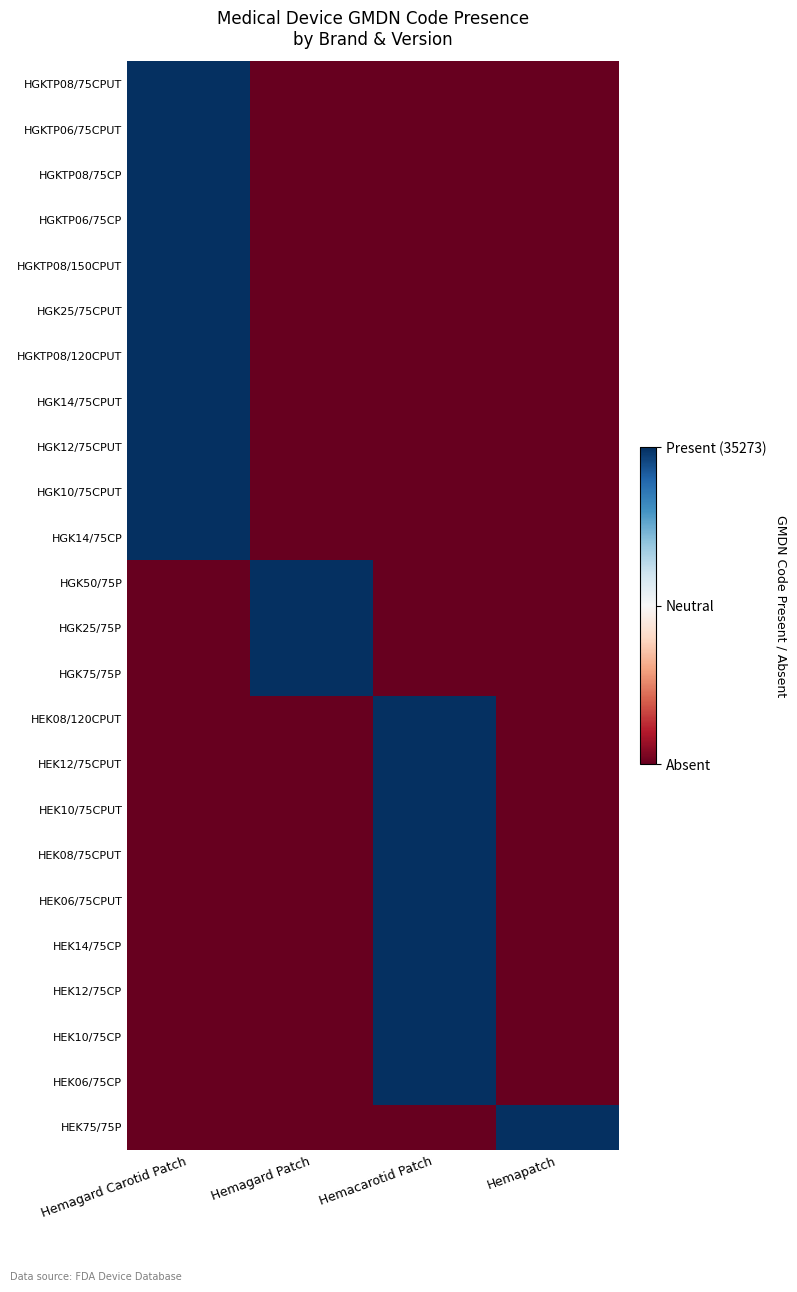

Reading right to left, extract all data points from this chart.

HGKTP08/75CPUT: Hemapatch=-100	Hemacarotid Patch=-100	Hemagard Patch=-100	Hemagard Carotid Patch=100
HGKTP06/75CPUT: Hemapatch=-100	Hemacarotid Patch=-100	Hemagard Patch=-100	Hemagard Carotid Patch=100
HGKTP08/75CP: Hemapatch=-100	Hemacarotid Patch=-100	Hemagard Patch=-100	Hemagard Carotid Patch=100
HGKTP06/75CP: Hemapatch=-100	Hemacarotid Patch=-100	Hemagard Patch=-100	Hemagard Carotid Patch=100
HGKTP08/150CPUT: Hemapatch=-100	Hemacarotid Patch=-100	Hemagard Patch=-100	Hemagard Carotid Patch=100
HGK25/75CPUT: Hemapatch=-100	Hemacarotid Patch=-100	Hemagard Patch=-100	Hemagard Carotid Patch=100
HGKTP08/120CPUT: Hemapatch=-100	Hemacarotid Patch=-100	Hemagard Patch=-100	Hemagard Carotid Patch=100
HGK14/75CPUT: Hemapatch=-100	Hemacarotid Patch=-100	Hemagard Patch=-100	Hemagard Carotid Patch=100
HGK12/75CPUT: Hemapatch=-100	Hemacarotid Patch=-100	Hemagard Patch=-100	Hemagard Carotid Patch=100
HGK10/75CPUT: Hemapatch=-100	Hemacarotid Patch=-100	Hemagard Patch=-100	Hemagard Carotid Patch=100
HGK14/75CP: Hemapatch=-100	Hemacarotid Patch=-100	Hemagard Patch=-100	Hemagard Carotid Patch=100
HGK50/75P: Hemapatch=-100	Hemacarotid Patch=-100	Hemagard Patch=100	Hemagard Carotid Patch=-100
HGK25/75P: Hemapatch=-100	Hemacarotid Patch=-100	Hemagard Patch=100	Hemagard Carotid Patch=-100
HGK75/75P: Hemapatch=-100	Hemacarotid Patch=-100	Hemagard Patch=100	Hemagard Carotid Patch=-100
HEK08/120CPUT: Hemapatch=-100	Hemacarotid Patch=100	Hemagard Patch=-100	Hemagard Carotid Patch=-100
HEK12/75CPUT: Hemapatch=-100	Hemacarotid Patch=100	Hemagard Patch=-100	Hemagard Carotid Patch=-100
HEK10/75CPUT: Hemapatch=-100	Hemacarotid Patch=100	Hemagard Patch=-100	Hemagard Carotid Patch=-100
HEK08/75CPUT: Hemapatch=-100	Hemacarotid Patch=100	Hemagard Patch=-100	Hemagard Carotid Patch=-100
HEK06/75CPUT: Hemapatch=-100	Hemacarotid Patch=100	Hemagard Patch=-100	Hemagard Carotid Patch=-100
HEK14/75CP: Hemapatch=-100	Hemacarotid Patch=100	Hemagard Patch=-100	Hemagard Carotid Patch=-100
HEK12/75CP: Hemapatch=-100	Hemacarotid Patch=100	Hemagard Patch=-100	Hemagard Carotid Patch=-100
HEK10/75CP: Hemapatch=-100	Hemacarotid Patch=100	Hemagard Patch=-100	Hemagard Carotid Patch=-100
HEK06/75CP: Hemapatch=-100	Hemacarotid Patch=100	Hemagard Patch=-100	Hemagard Carotid Patch=-100
HEK75/75P: Hemapatch=100	Hemacarotid Patch=-100	Hemagard Patch=-100	Hemagard Carotid Patch=-100